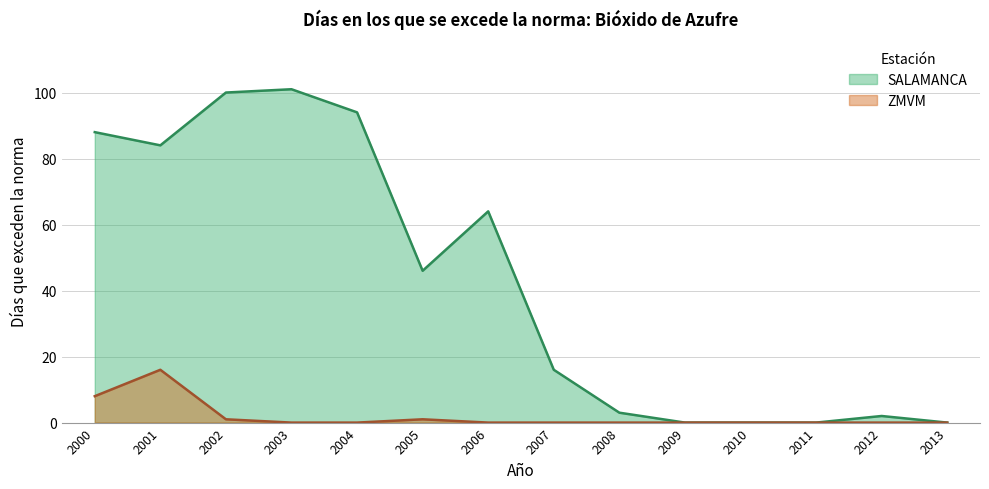

Rank the series by their maximum value, from lowest to highest.

ZMVM, SALAMANCA